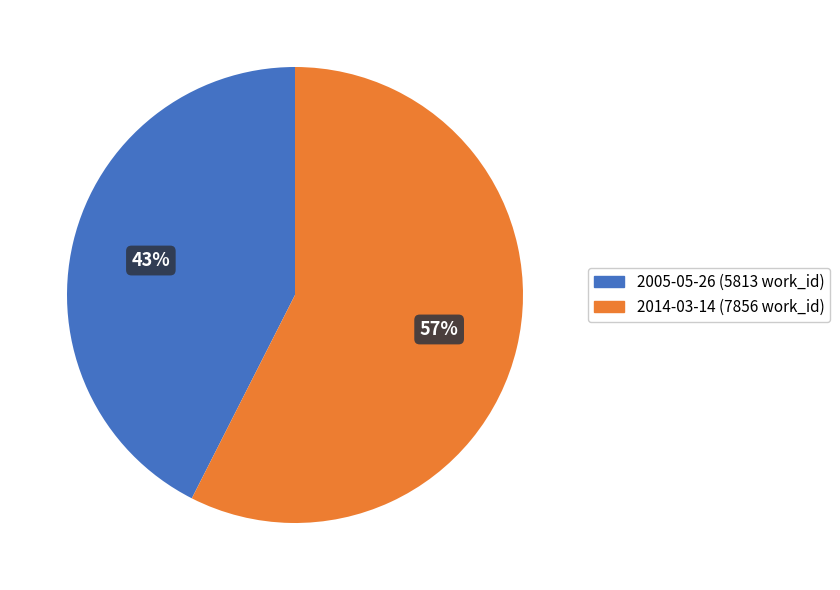

Rank the categories by value from lowest to highest.

2005-05-26, 2014-03-14